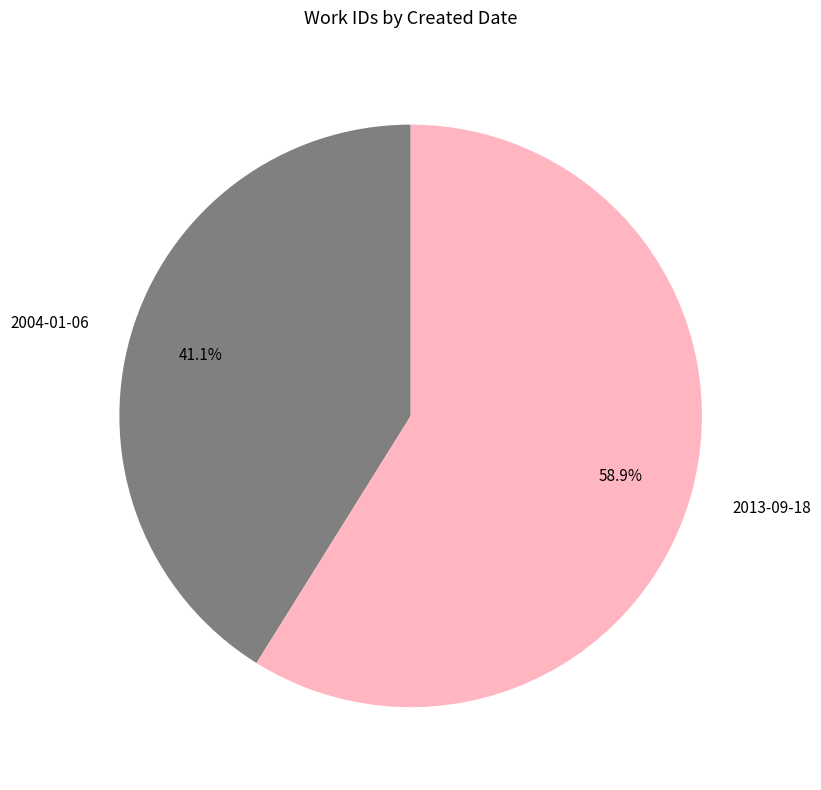

Count the number of slices in the pie.

2